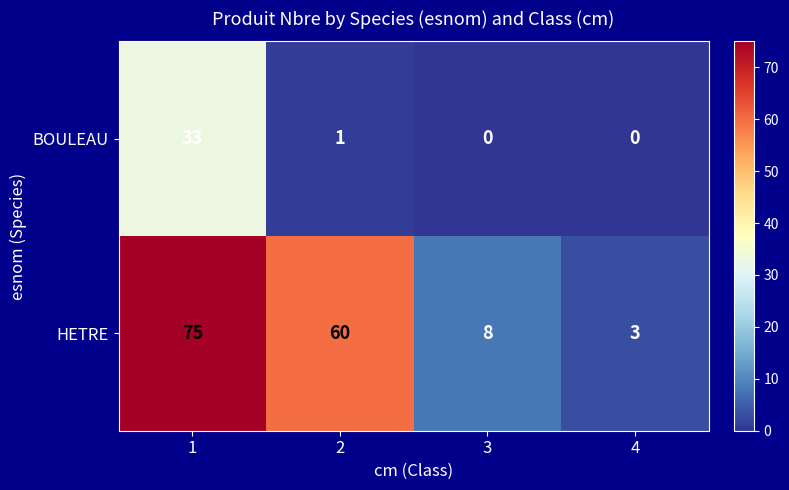

Which series changed the most between 1 and 2?

BOULEAU